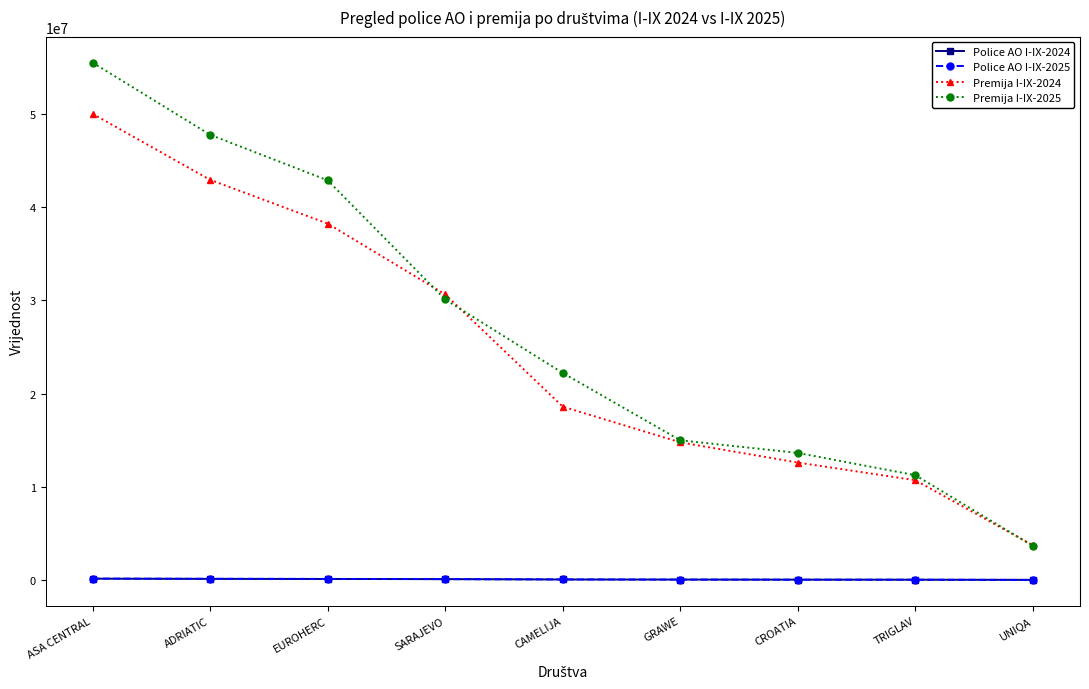

Read the Police AO I-IX-2025 value at CROATIA, to the nearest 10.

34960